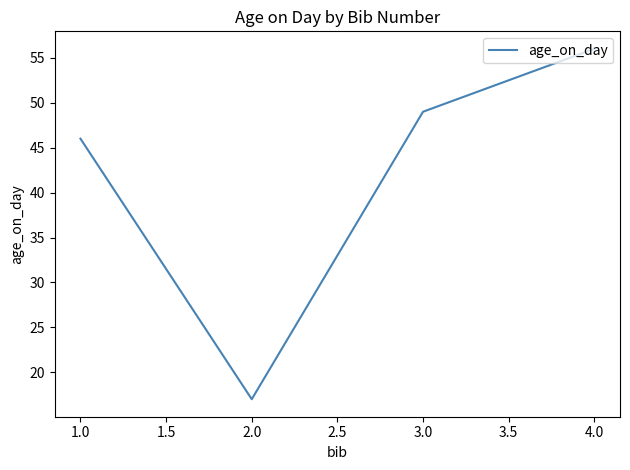

Where is the first local minimum?

2.0